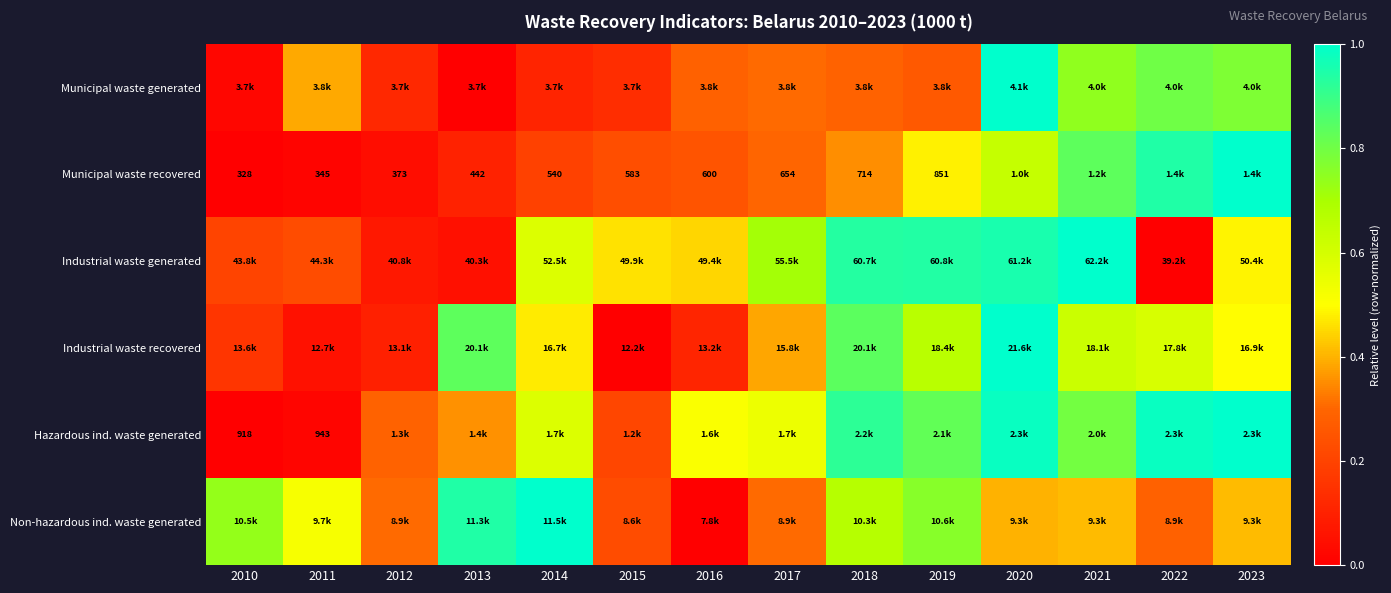

Which has a higher value, 2018 or 2012?

2018